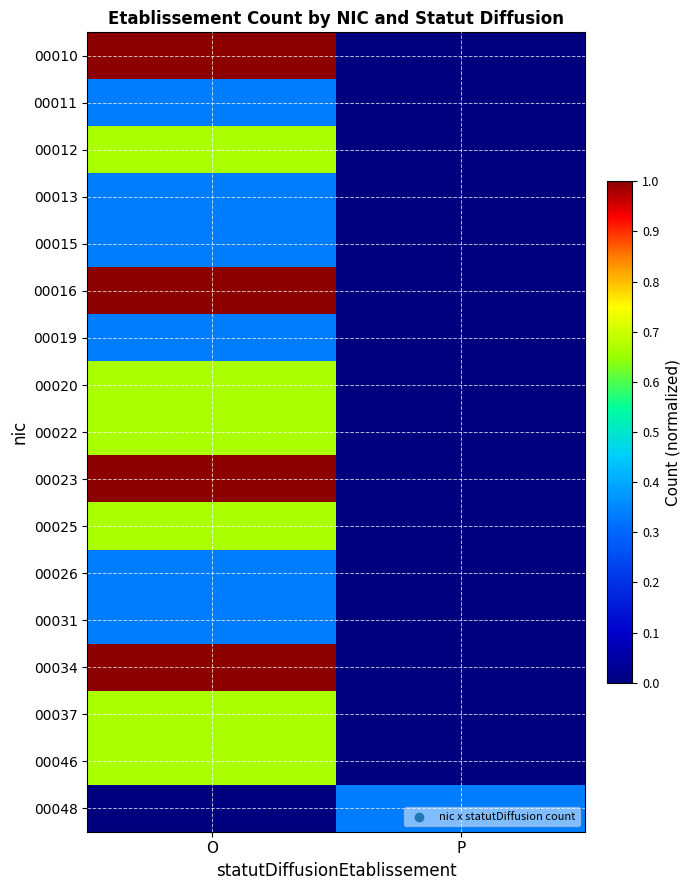

At which category does the chart reach its peak across all series?

O